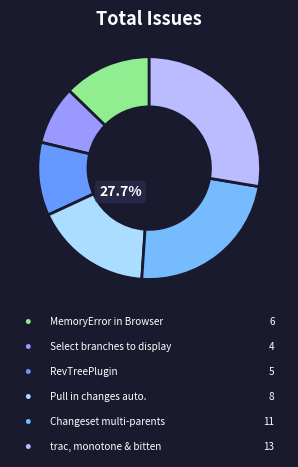

Count the number of slices in the pie.

6